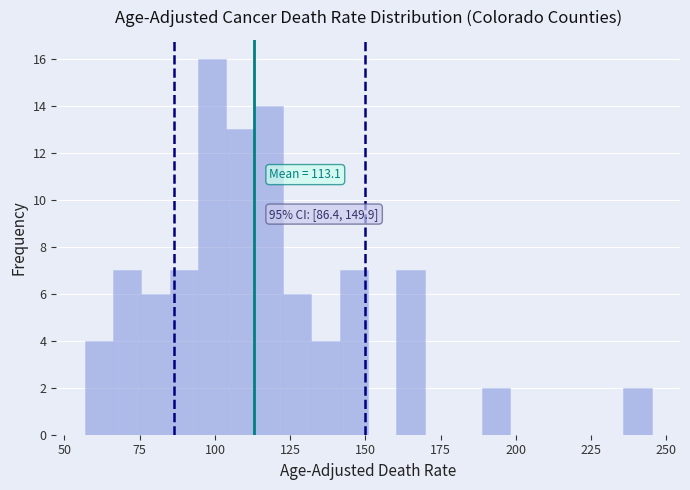

Around what value on the x-axis is the tallest bar? Give the approximate position of its centre, as read against the axis.

100